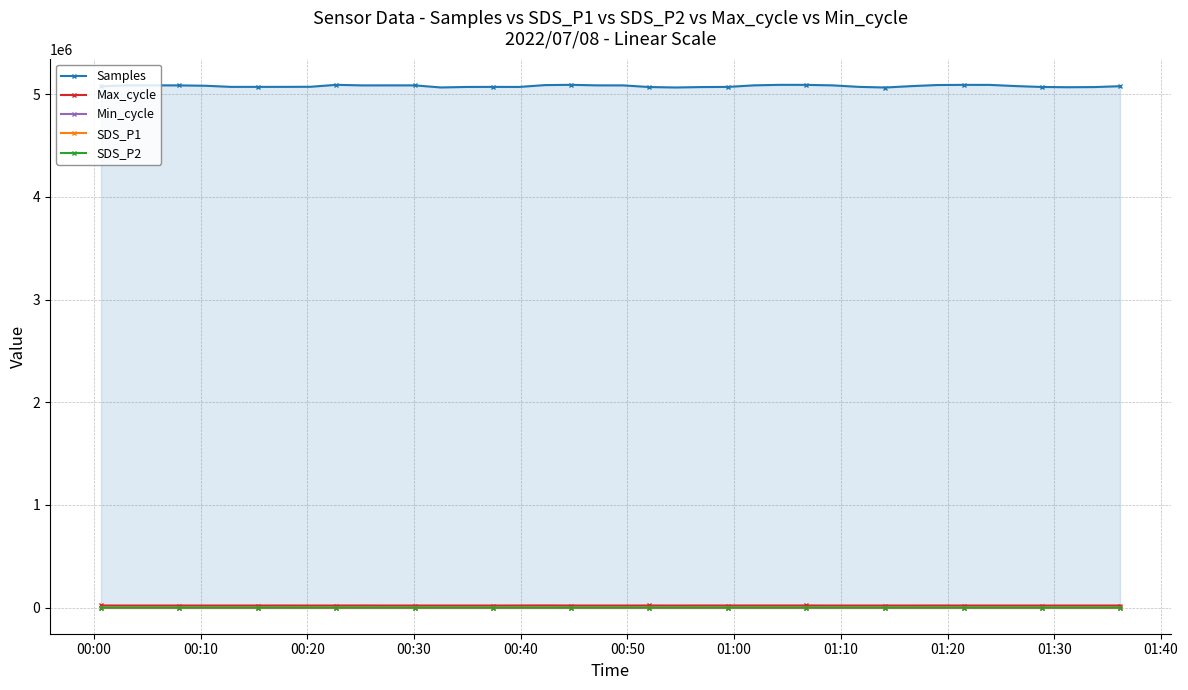

At how many categories does at least one series exceed 3438726?

40